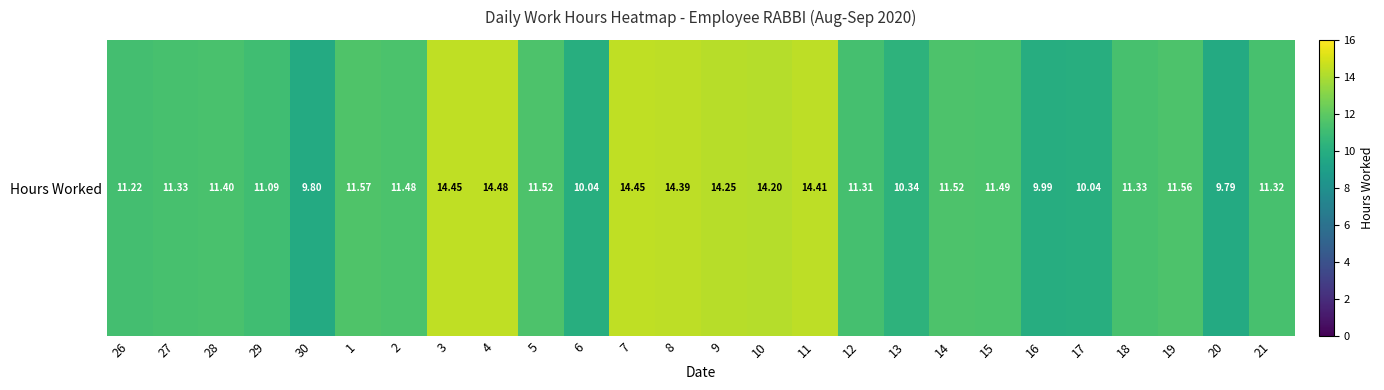

Is it true that the value at 20 is 2.3?

False